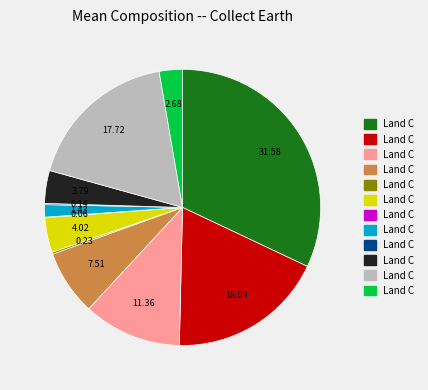

Is there a majority slice in this chart?

No